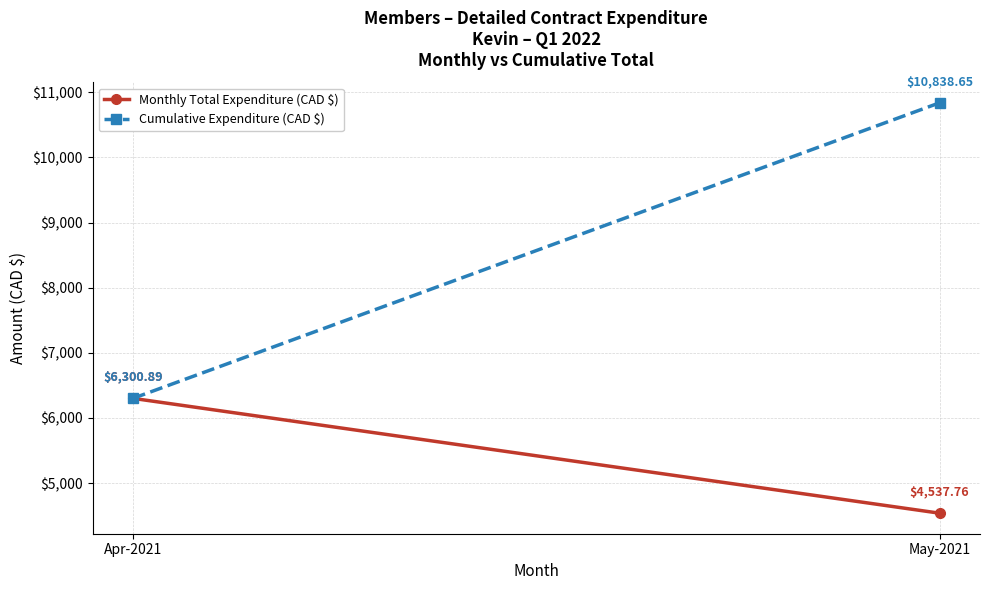

Reading left to right, what are all the values shown in this chart?

Monthly Total Expenditure (CAD $): 6300.9	4537.8
Cumulative Expenditure (CAD $): 6300.9	10838.6